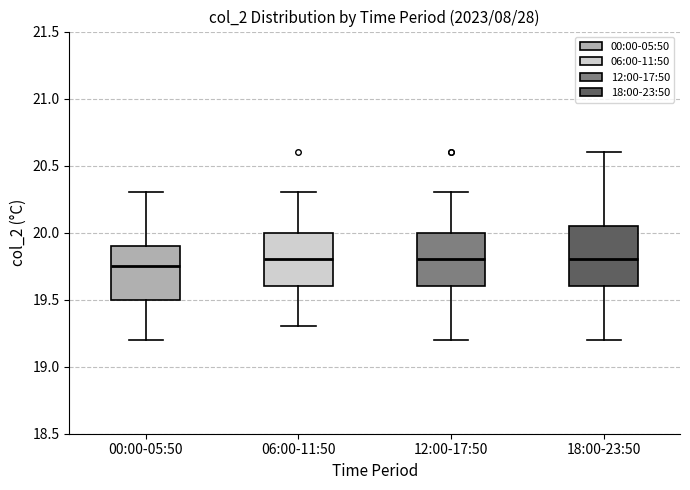

Reading left to right, transcribe this box plot: for each box, give where its median line is, the range the box spans, and where its two whiskers end, as read against the y-axis. The values are not printed on the chart, so give them approximately, as read against the axis.

00:00-05:50: median 19.75, box 19.50 to 19.90, whiskers 19.20 to 20.30
06:00-11:50: median 19.80, box 19.60 to 20.00, whiskers 19.30 to 20.30
12:00-17:50: median 19.80, box 19.60 to 20.00, whiskers 19.20 to 20.30
18:00-23:50: median 19.80, box 19.60 to 20.05, whiskers 19.20 to 20.60